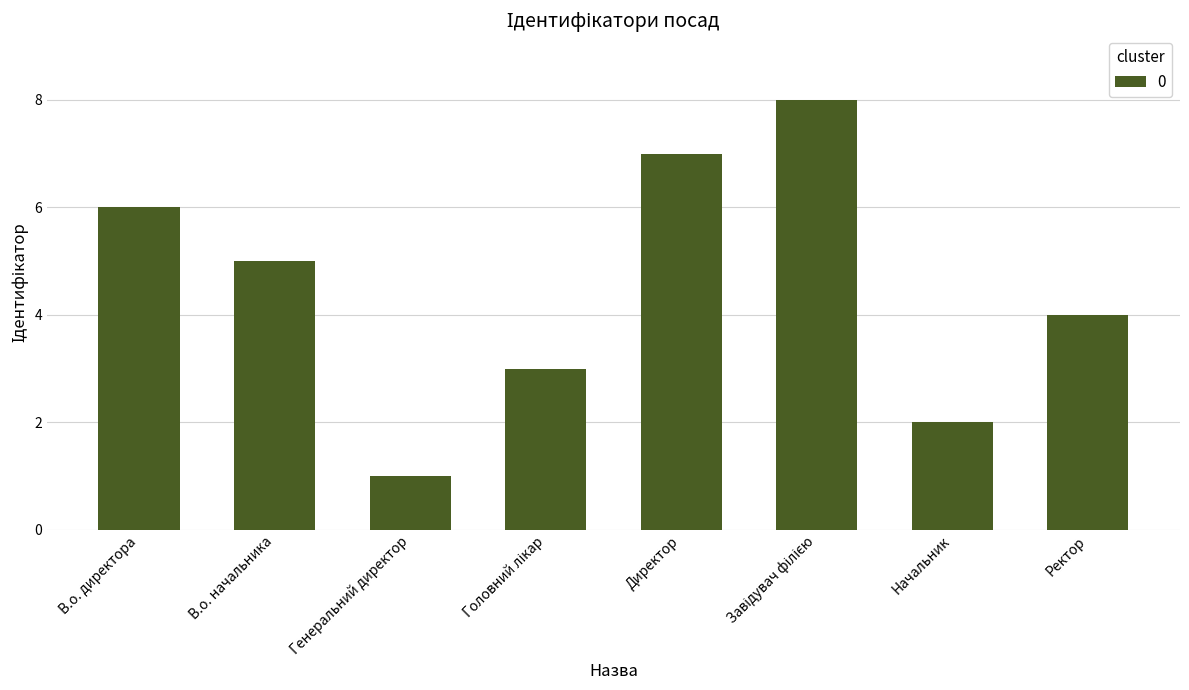

What is the label of the 8th bar from the left?

Ректор